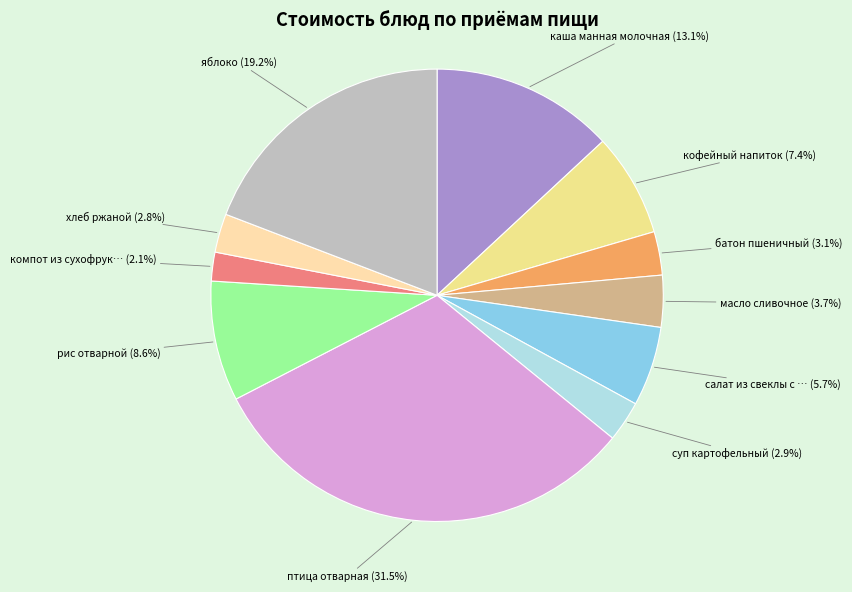

Is there a majority slice in this chart?

No